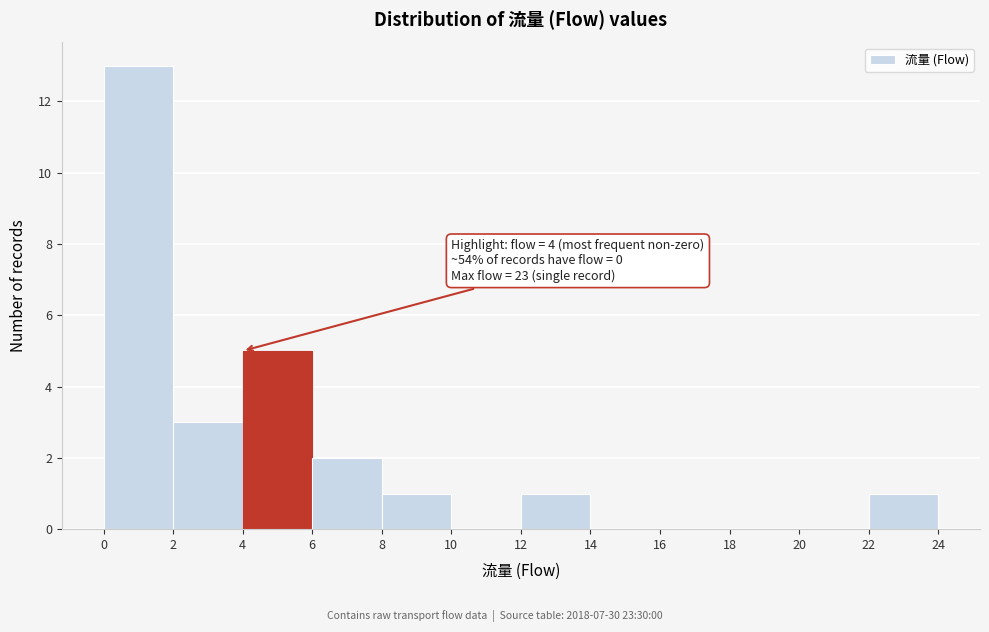

Which range on the x-axis has the tallest bar?

0 to 2